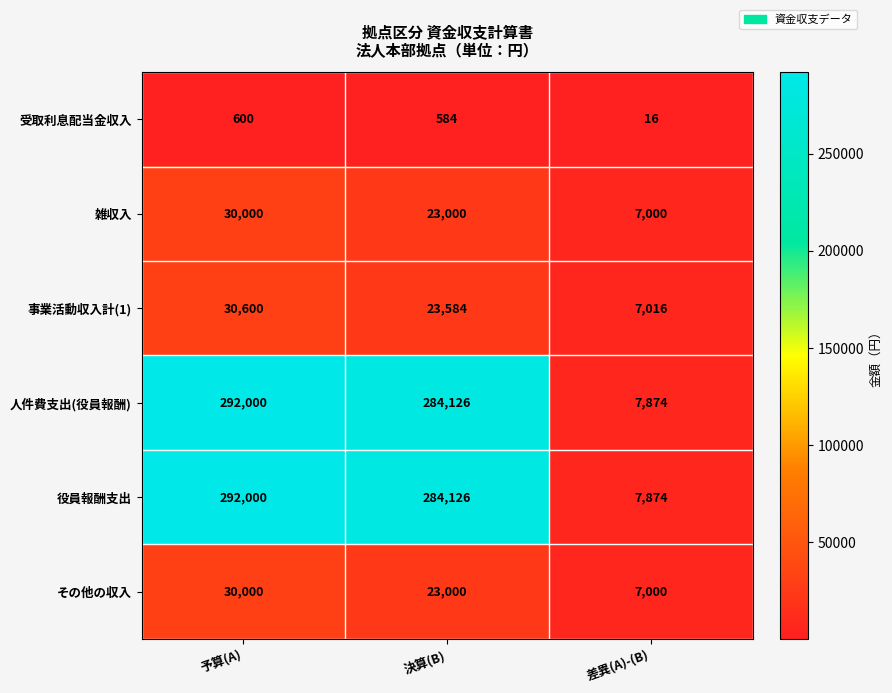

What is the difference between the highest and lowest values at 決算(B)?

283542